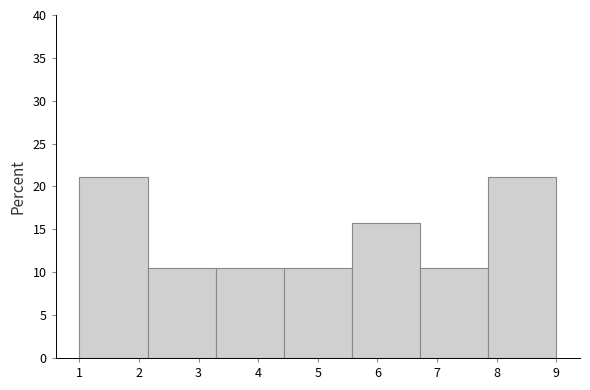

How tall is the bar that spans 6.7 to 7.9 on the x-axis? Neither the bar edges nor the heights are printed on the chart, so give them approximately, as read against the axes.

10.5